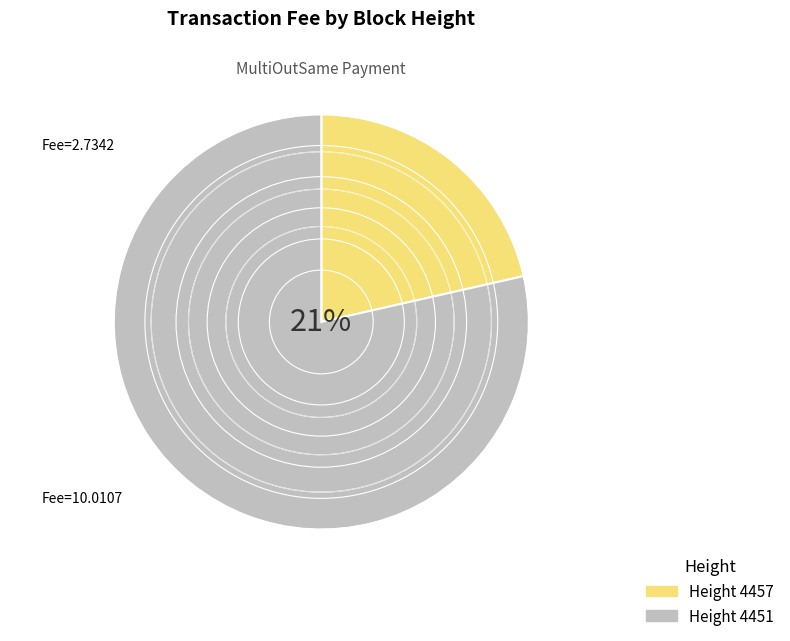

Between 4451 and 4457, which is larger?

4451